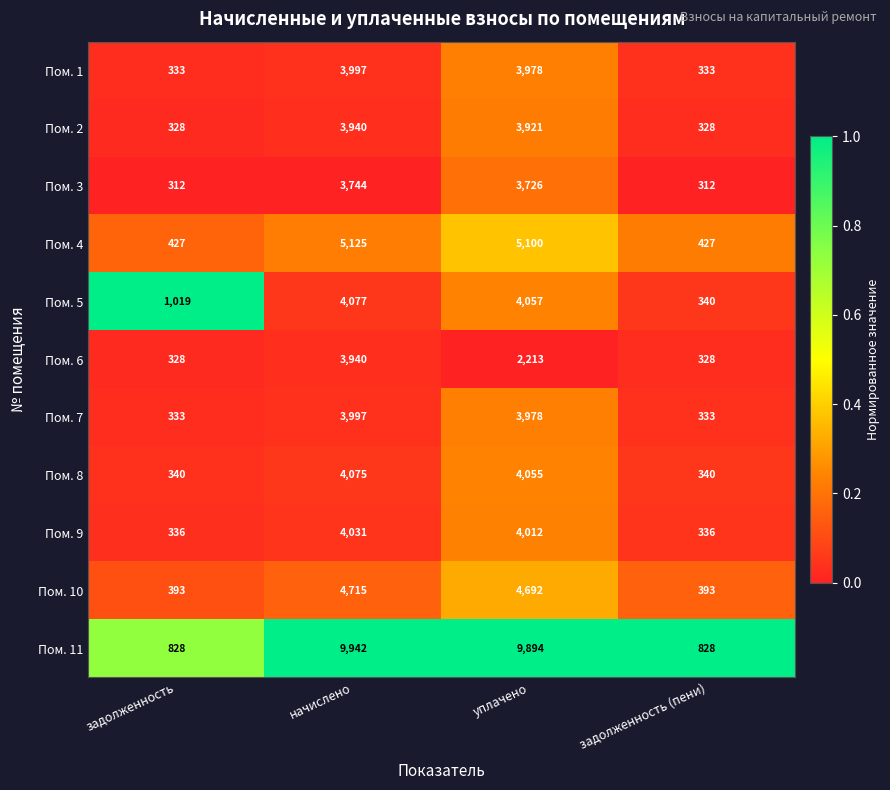

Is it true that Пом. 10 equals 393 at задолженность?

True